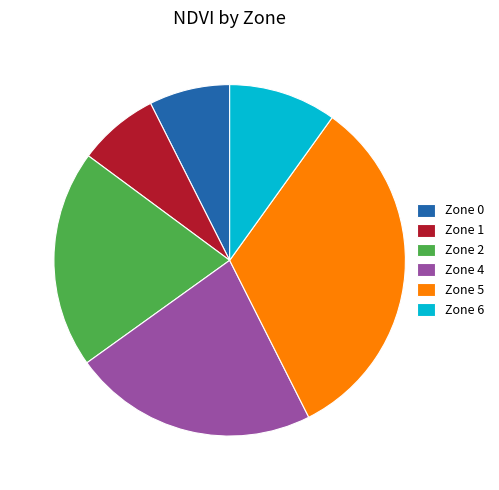

Combined, do Zone 6 and Zone 0 account for over 50%?

No